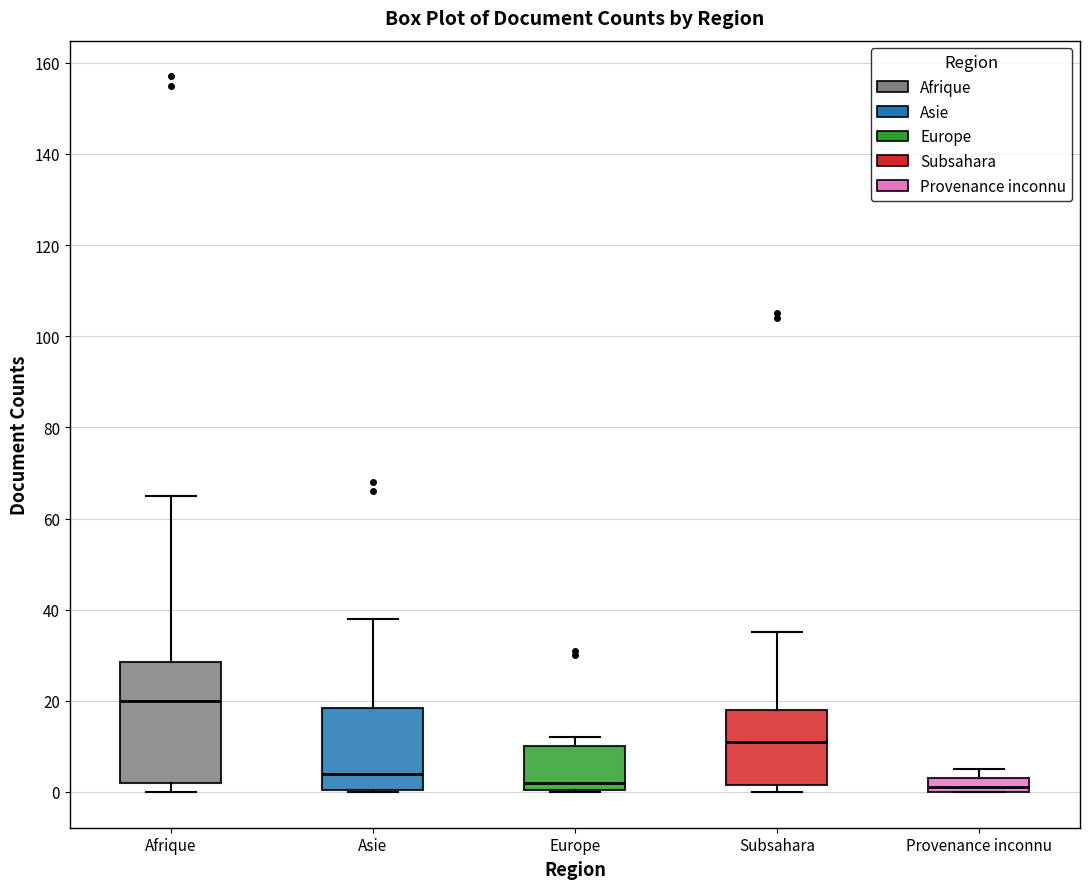

Reading left to right, transcribe this box plot: for each box, give where its median line is, the range the box spans, and where its two whiskers end, as read against the y-axis. The values are not printed on the chart, so give them approximately, as read against the axis.

Afrique: median 20, box 2 to 28, whiskers 0 to 66
Asie: median 4, box 0 to 18, whiskers 0 to 38
Europe: median 2, box 0 to 10, whiskers 0 to 12
Subsahara: median 12, box 2 to 18, whiskers 0 to 36
Provenance inconnu: median 2, box 0 to 4, whiskers 0 to 6